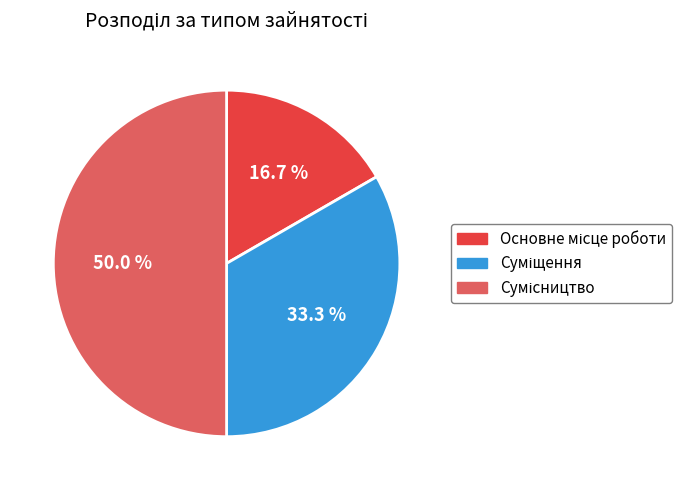

What portion of the pie excludes Сумісництво?

50.0%